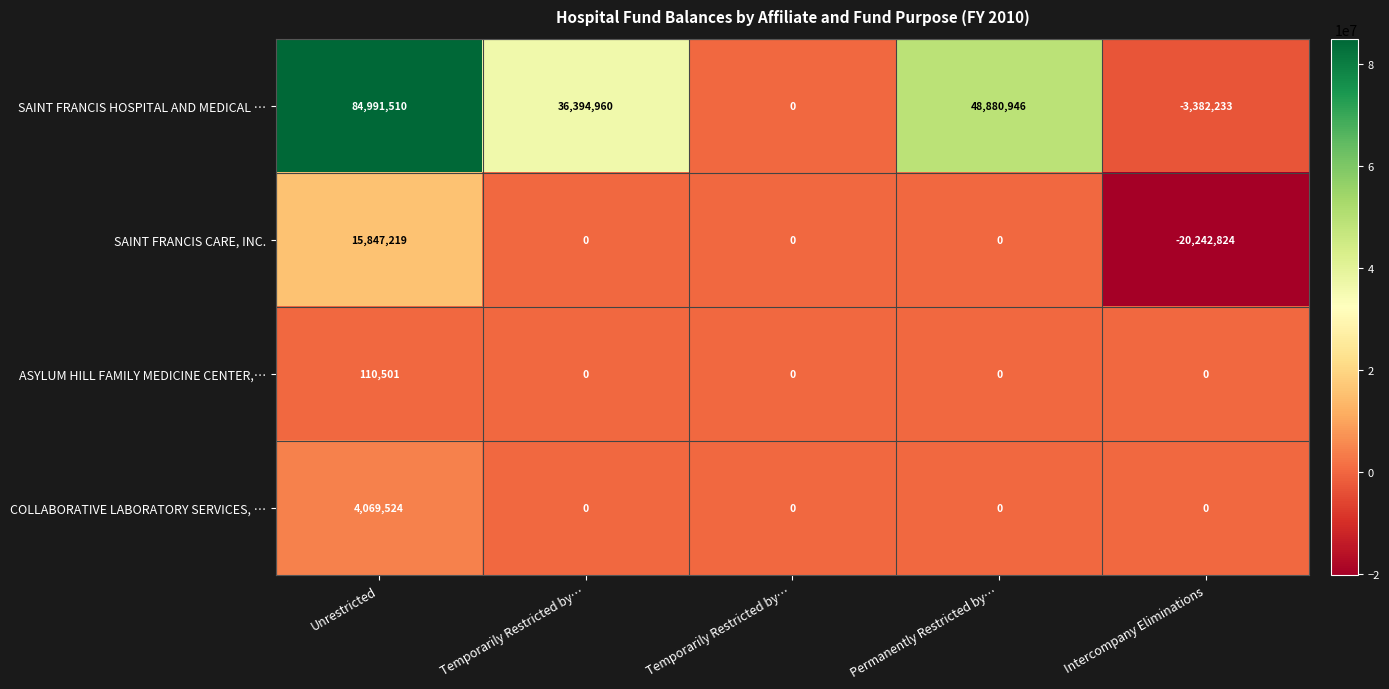

How many values in SAINT FRANCIS HOSPITAL AND MEDICAL … are below zero?

1